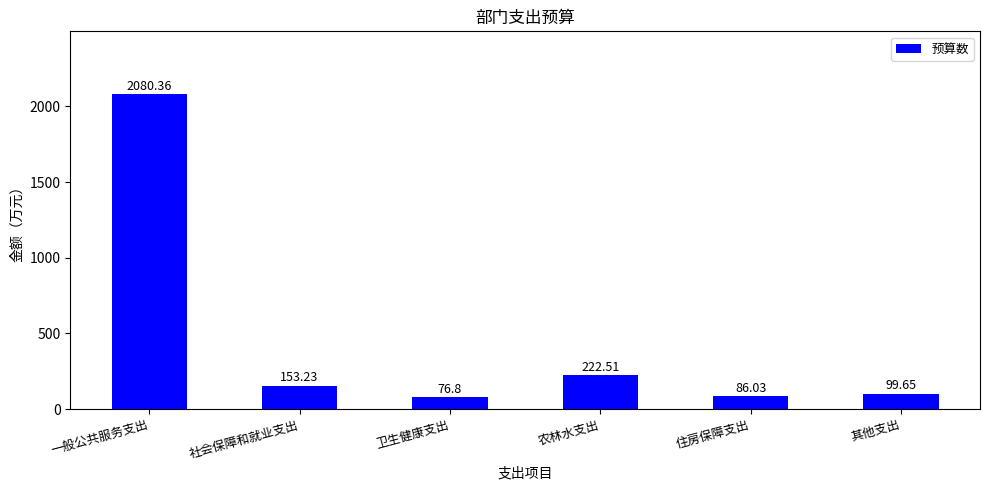

The value at 农林水支出 is 222.5. True or false?

True